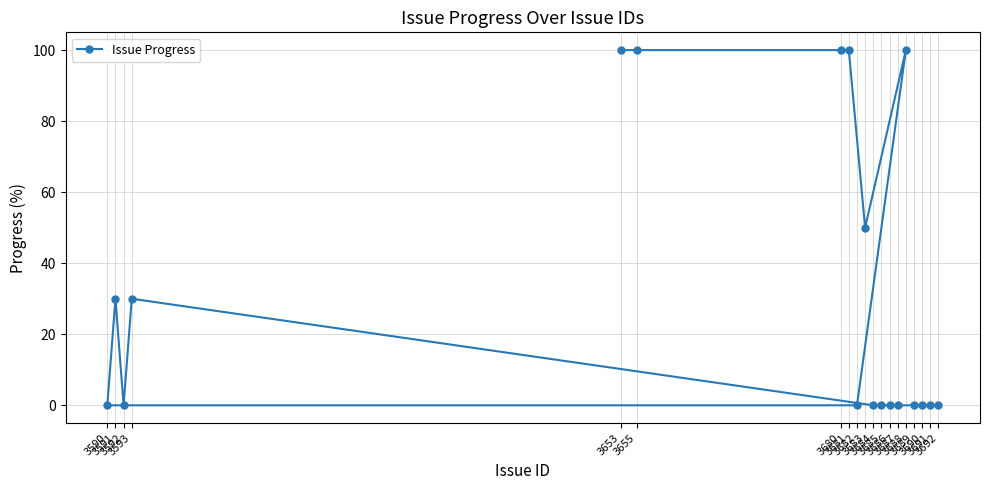

Does the chart display data point markers on the line(s)?

Yes